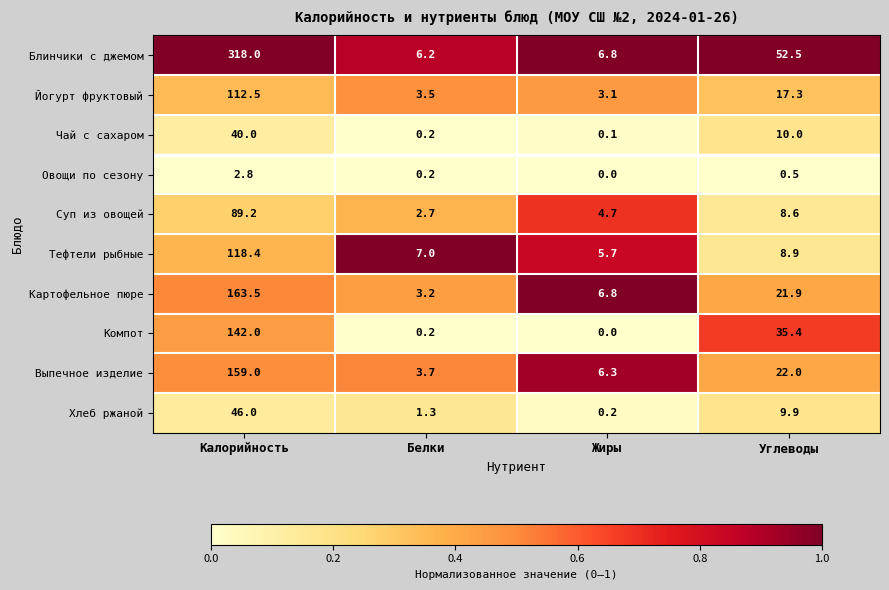

Which label corresponds to the smallest value in the chart?

Жиры